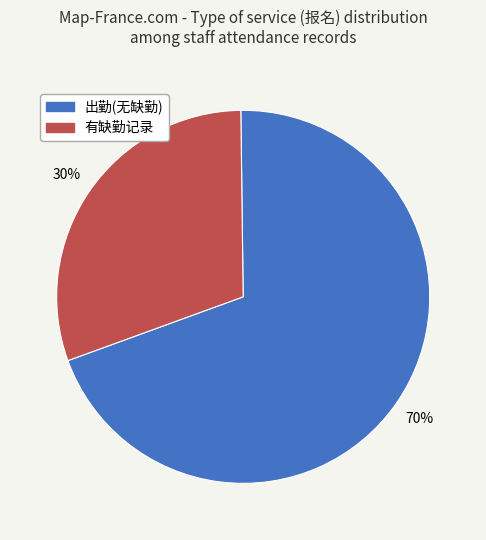

To the nearest percent, what is the average slice percentage?

50%